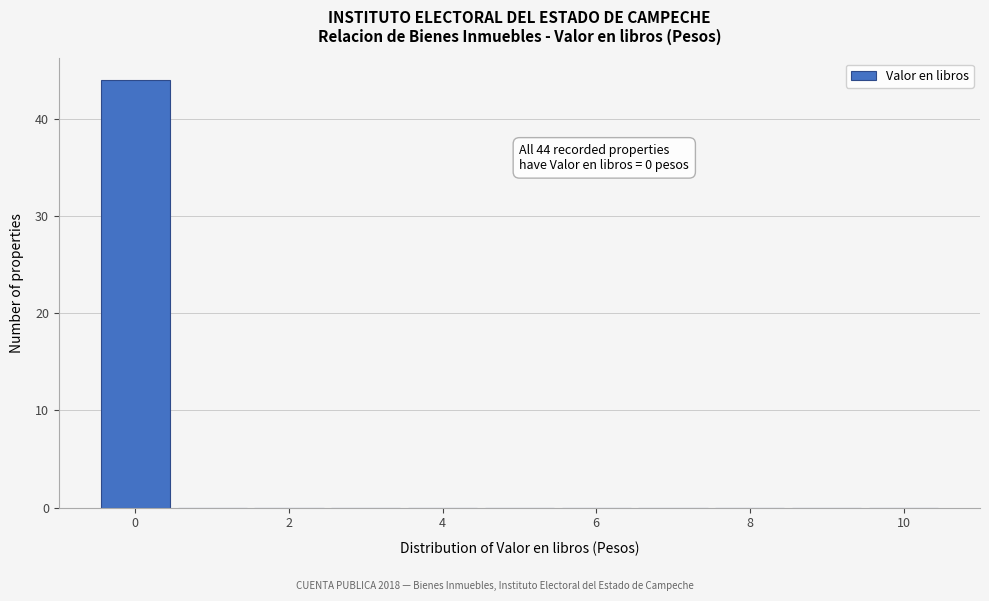

Over which range of the x-axis is the bar tallest?

-0.5 to 0.5